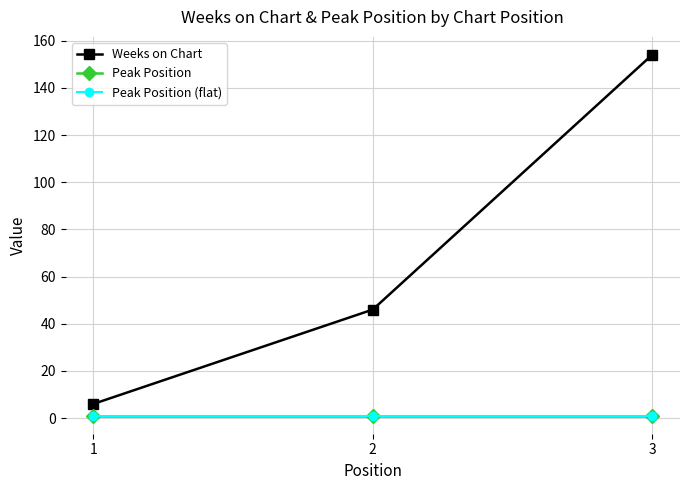

Does the chart have visible grid lines?

Yes